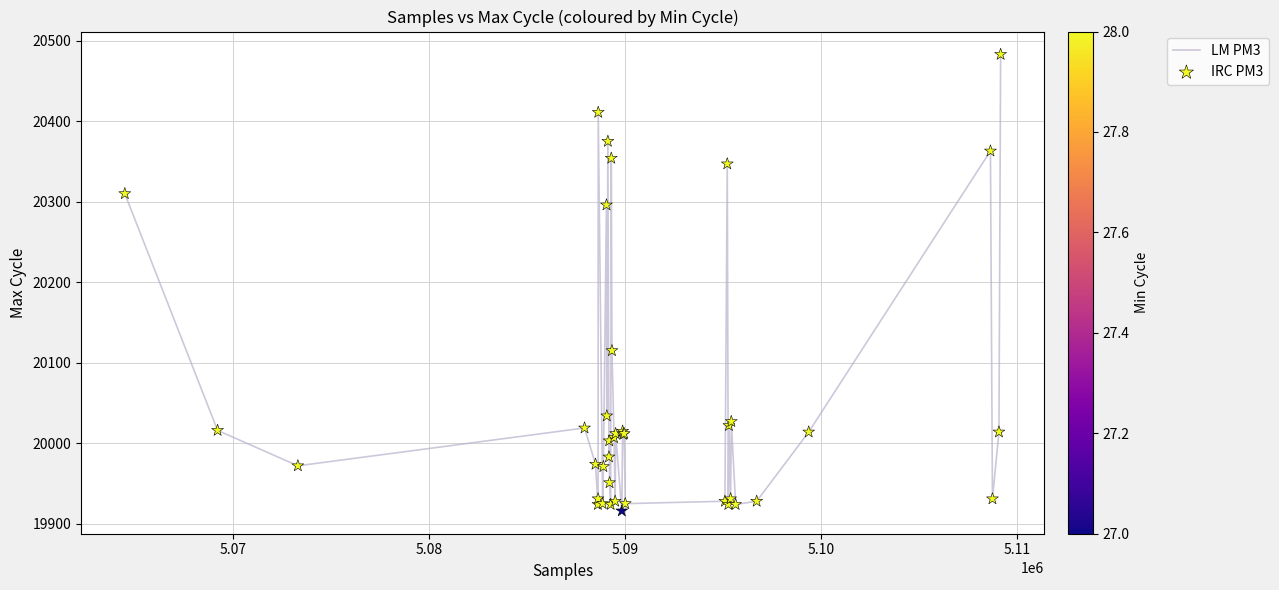

What is the maximum value shown in the chart?

20483